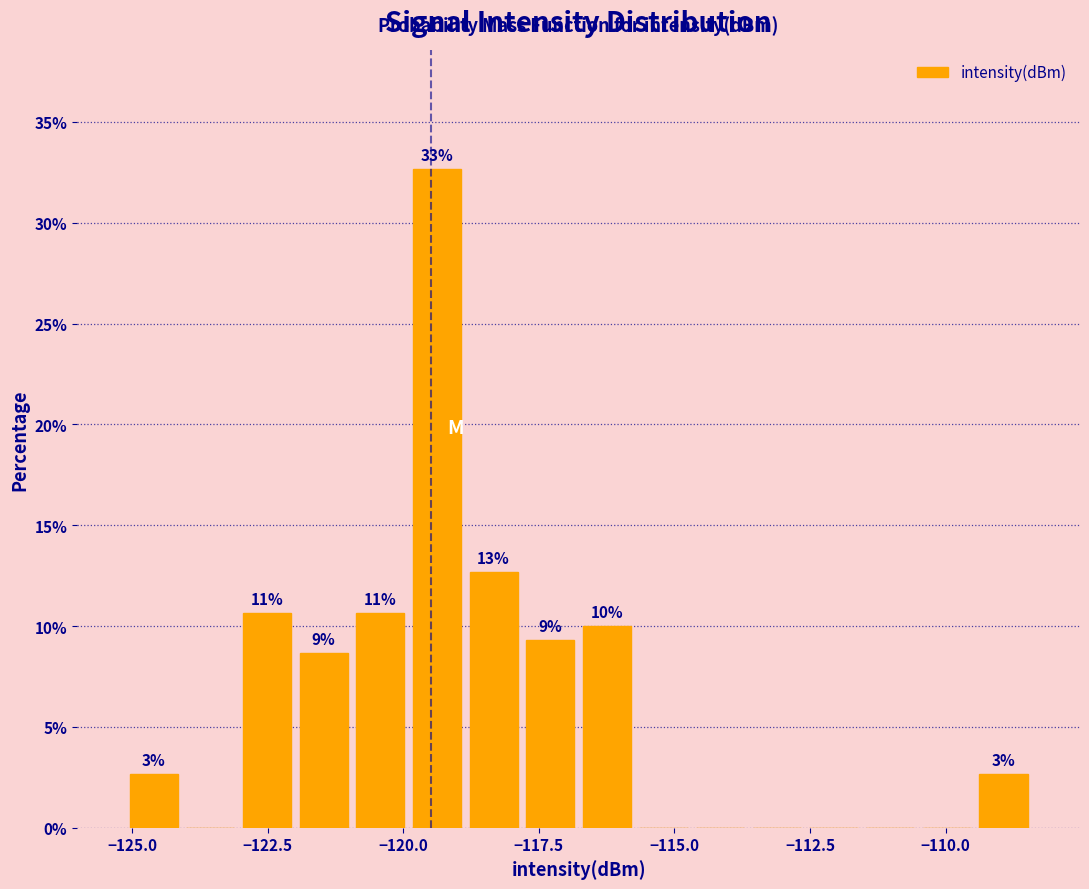

Around what value on the x-axis is the tallest bar? Give the approximate position of its centre, as read against the axis.

-119.5